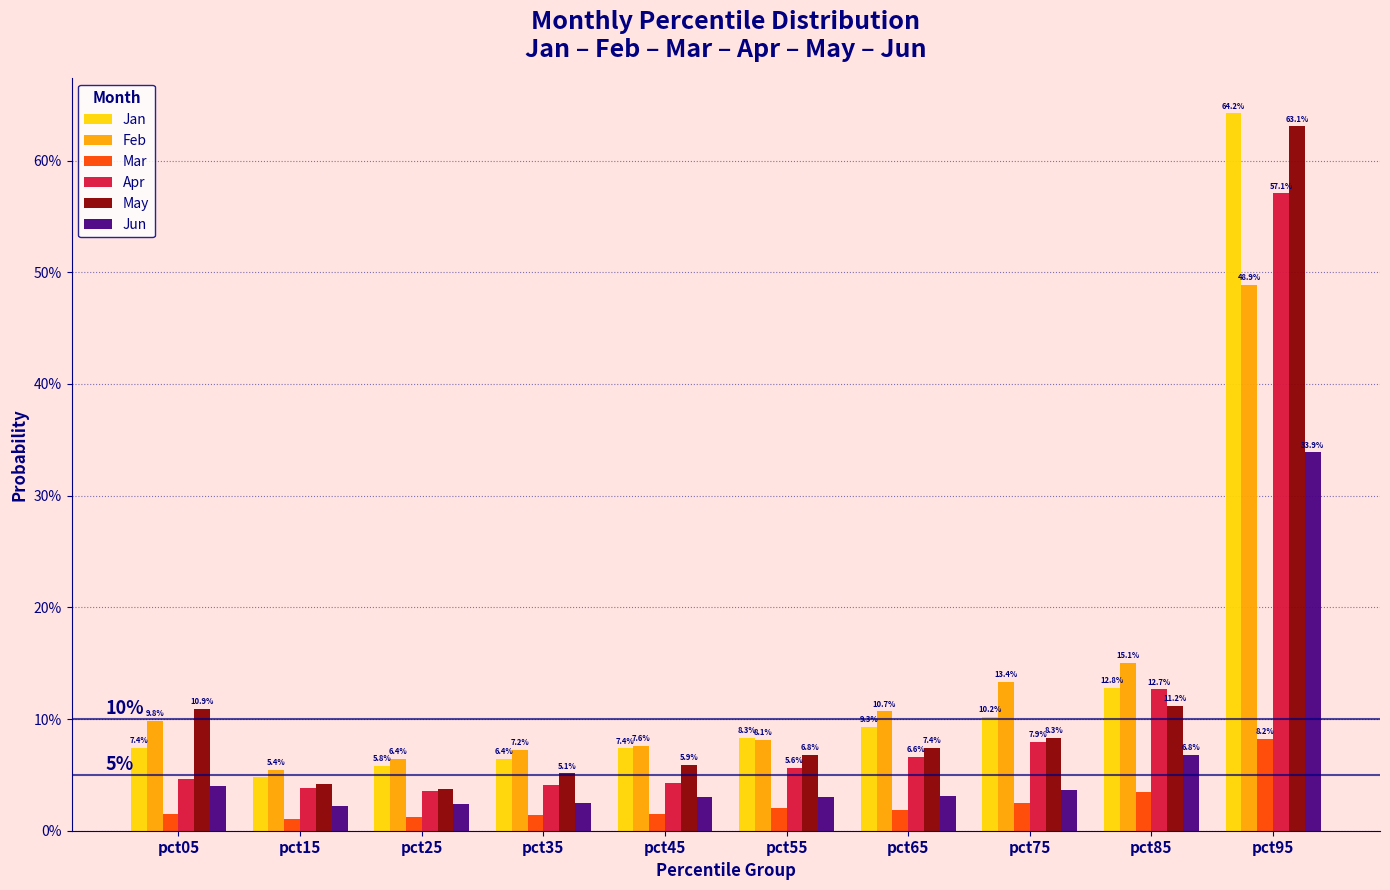

How many groups of bars are there?

10